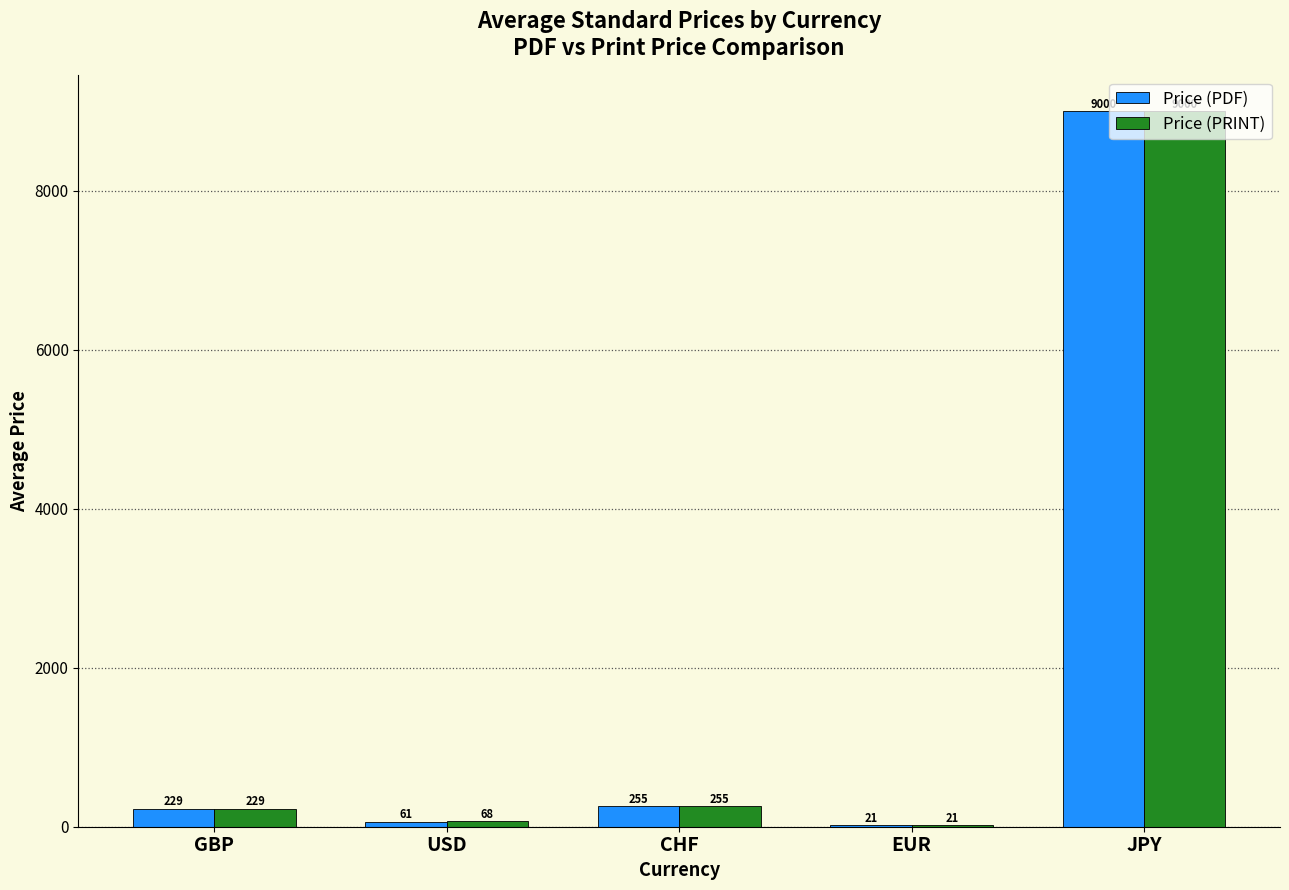

Where does the Price (PDF) series first go above 228?

GBP